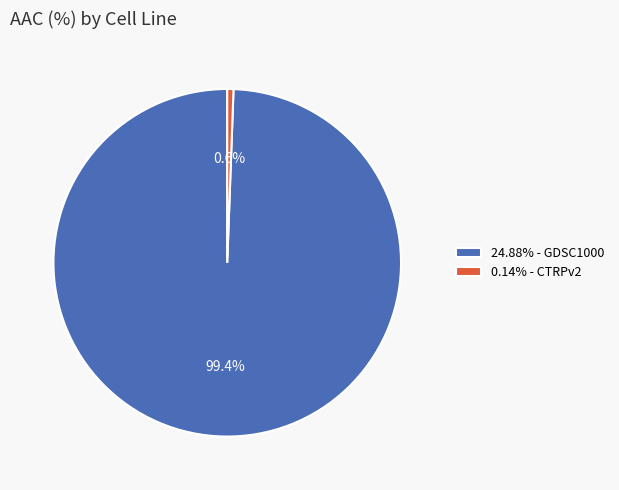

How many segments does this pie chart have?

2